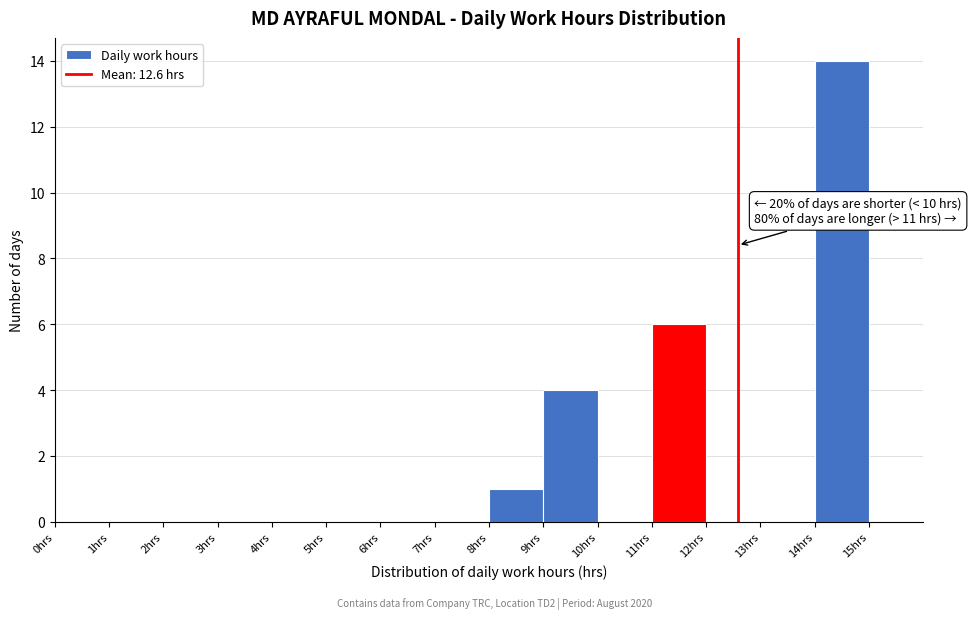

Over which range of the x-axis is the bar tallest?

14 to 15